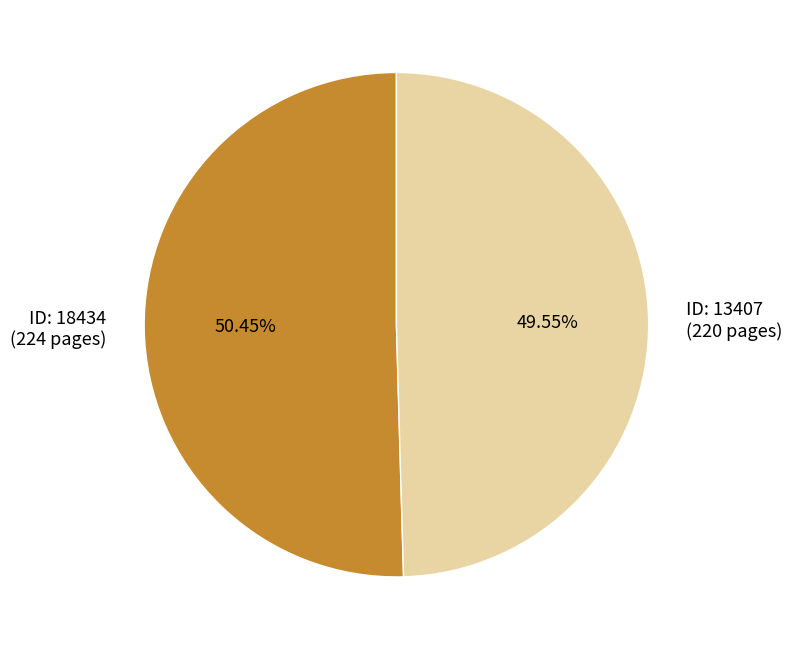

Does any single category account for the majority?

Yes